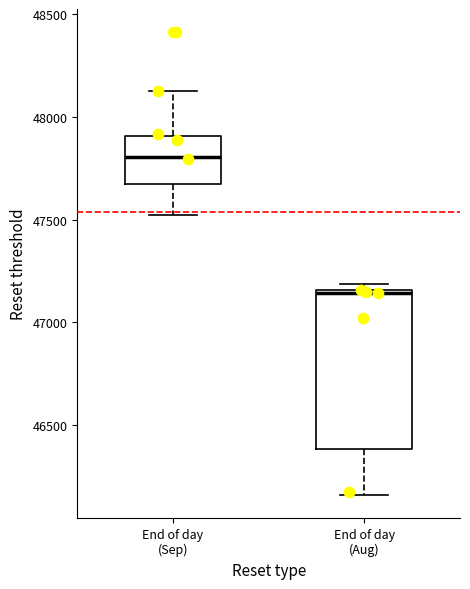

Where does the median line of the box for End of day (Sep) sit on the y-axis? The values are not printed on the chart, so give them approximately, as read against the axis.

47800